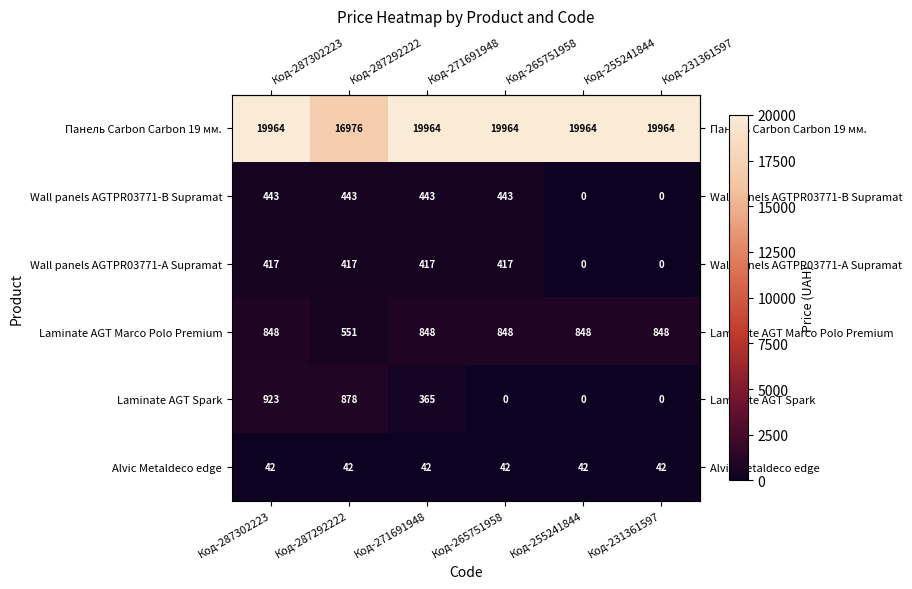

What is the total value across all series at Код-255241844?

20854